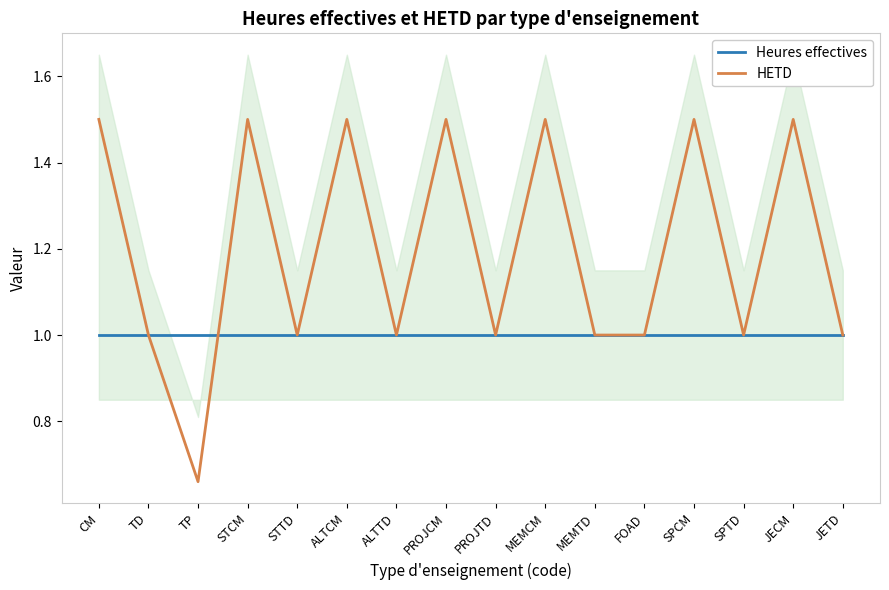

Which series has the largest range (max minus min)?

HETD